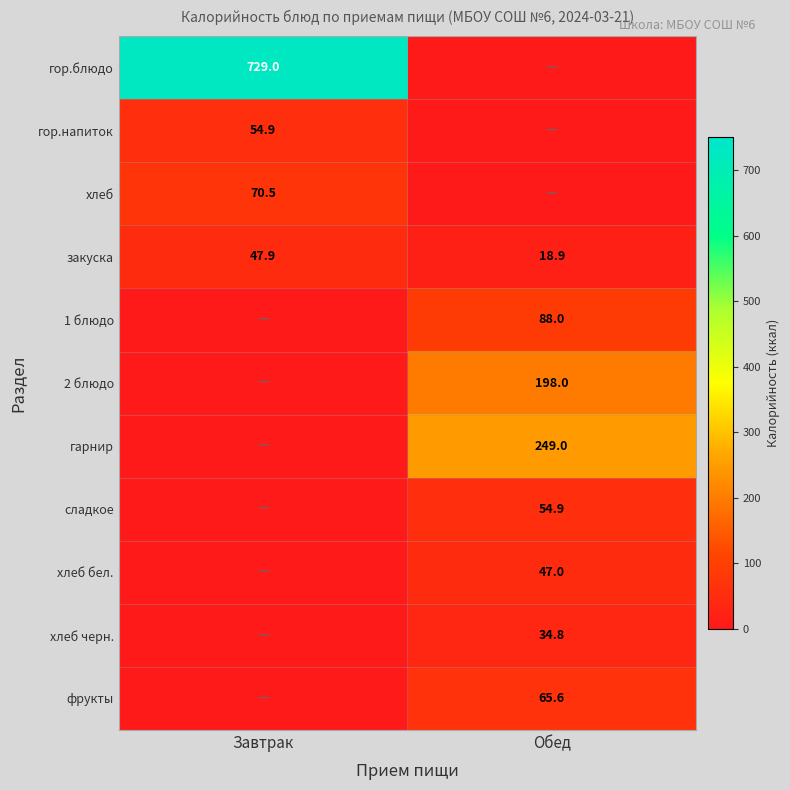

Which category has the lowest value across all series?

Обед